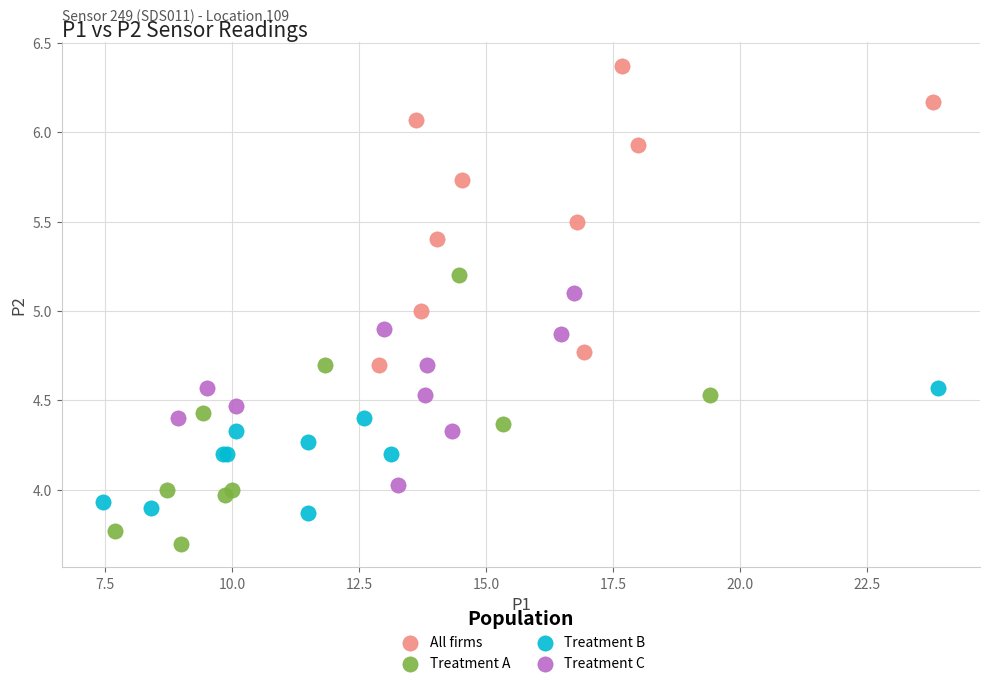

What are all the series names shown in the legend?

All firms, Treatment A, Treatment B, Treatment C